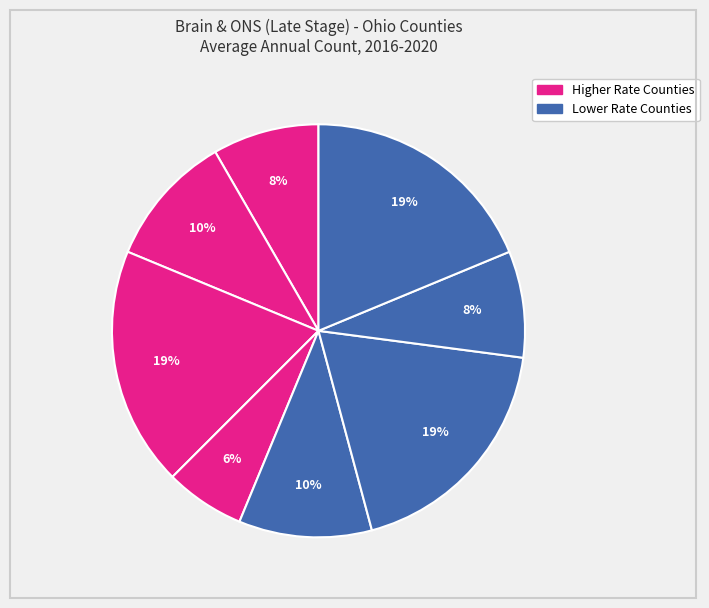

Does any single category account for the majority?

No